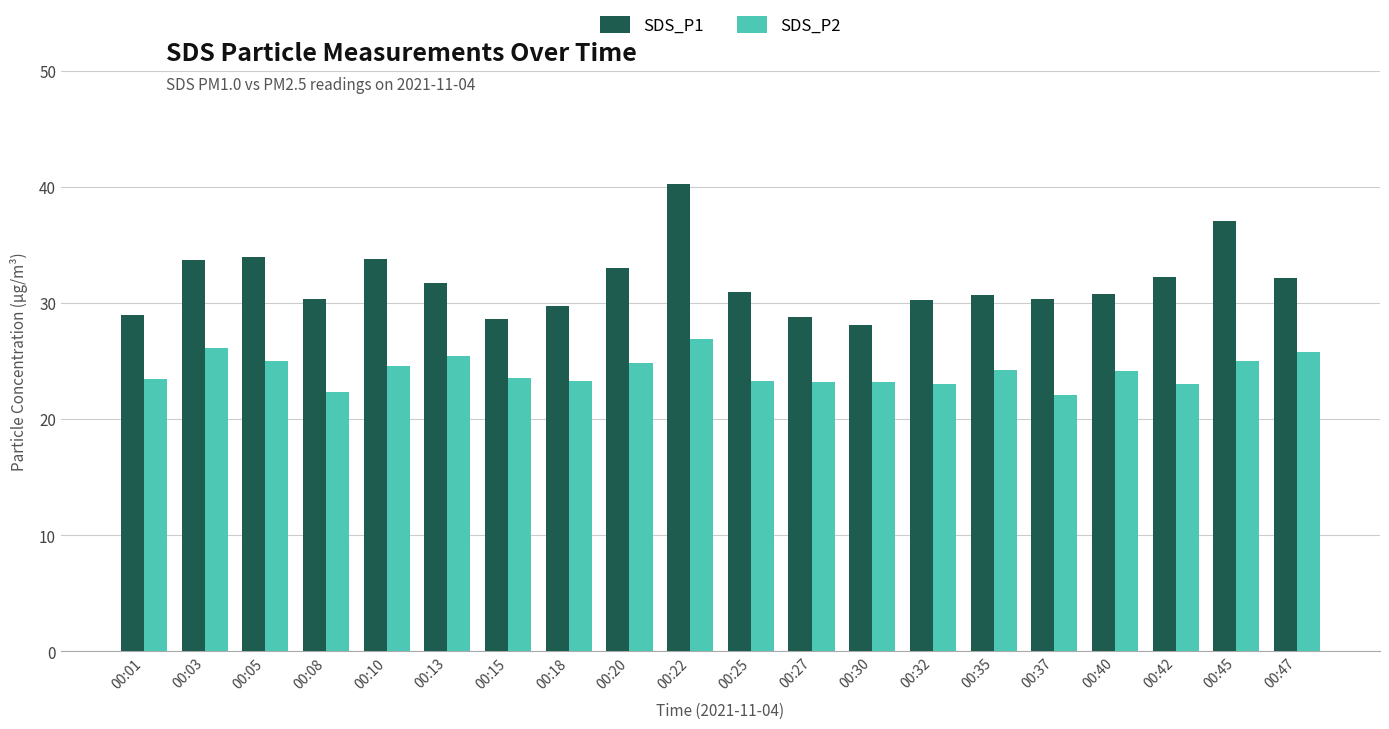

Which category has the highest value in the SDS_P2 series?

00:22